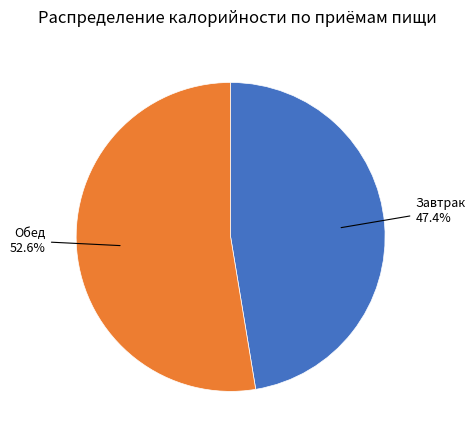

Is there any slice that represents more than half of the pie?

Yes